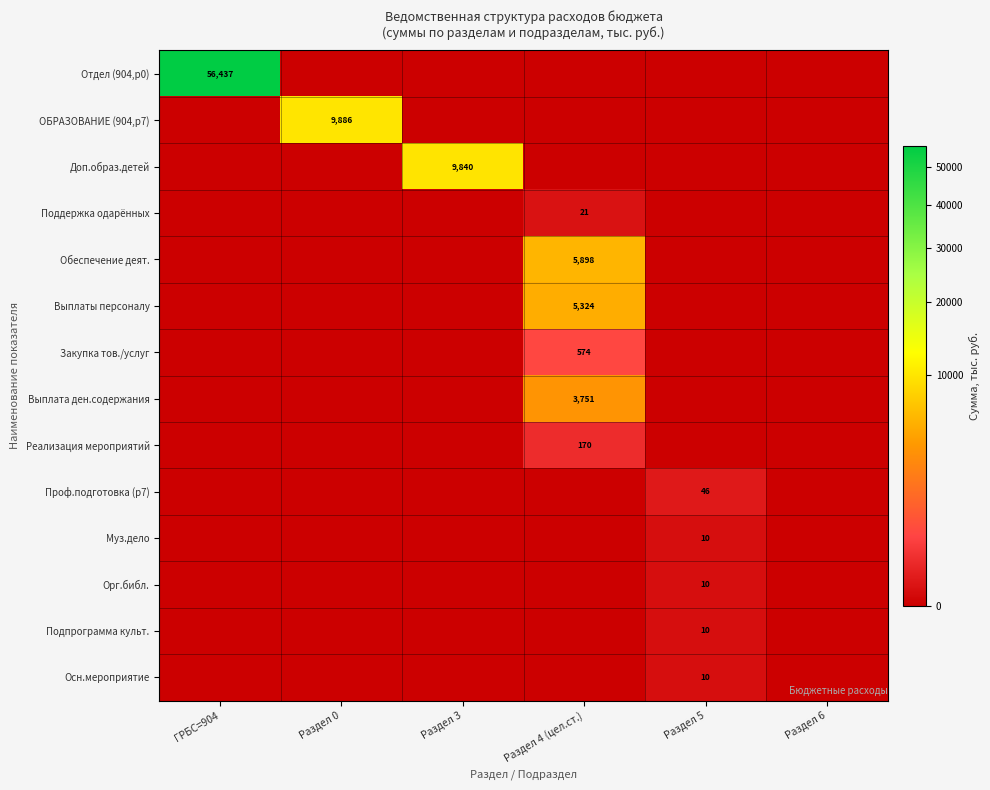

What is the total value across all series at ГРБС=904?

56437.1